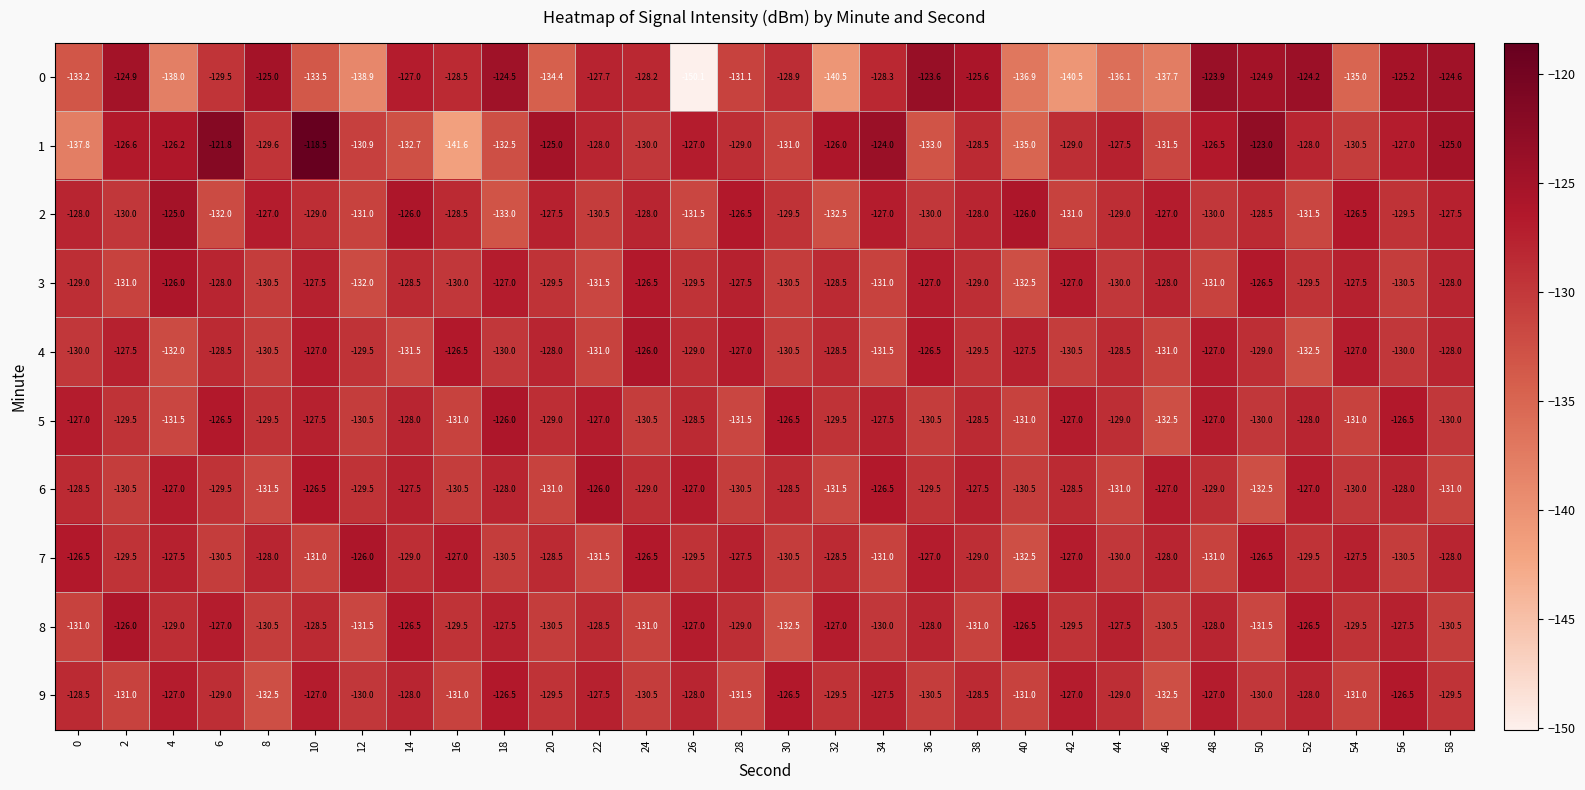

Between 14 and 44, which series saw the biggest shift?

0